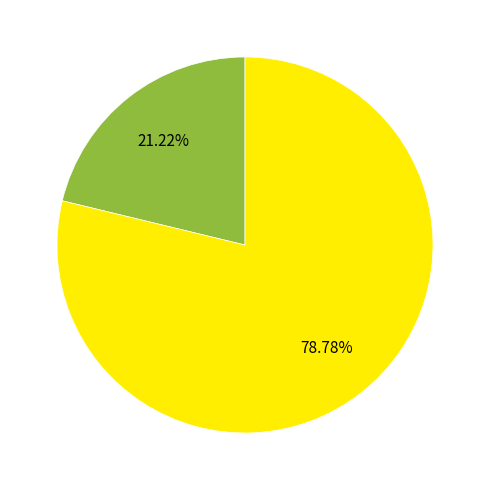

How many slices are in this pie chart?

2